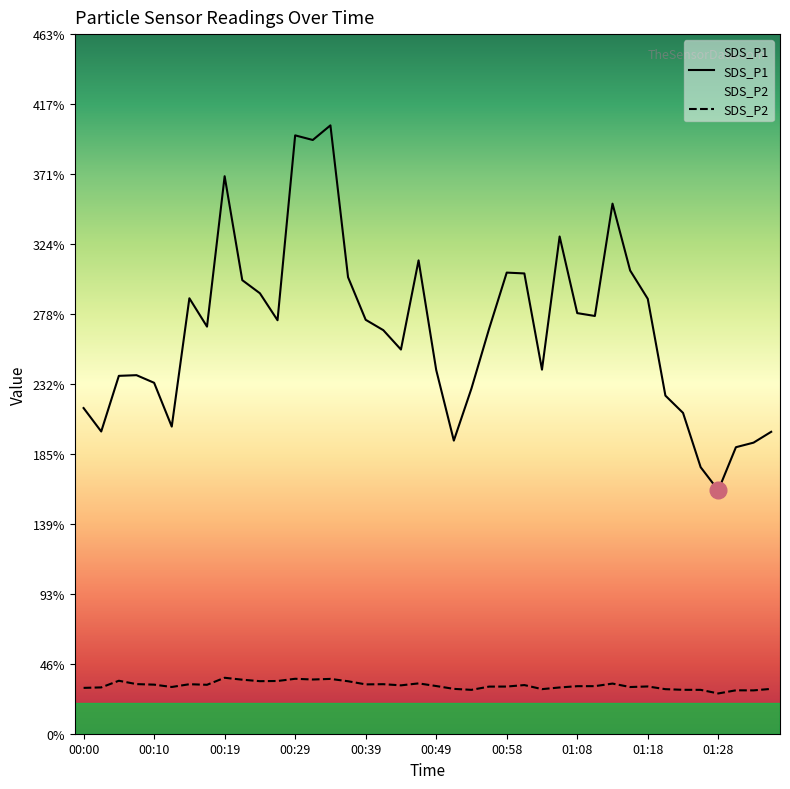

Reading left to right, what are all the values shown in this chart?

SDS_P1: 00:00=215.7	00:02=200.1	00:05=237.0	00:07=237.4	00:10=232.4	00:12=203.4	00:15=288.4	00:17=269.6	00:19=369.2	00:22=300.4	00:24=291.7	00:27=273.8	00:29=396.2	00:32=393.2	00:34=402.9	00:36=302.3	00:39=274.1	00:41=267.2	00:44=254.4	00:46=313.4	00:49=240.9	00:51=194.1	00:54=228.6	00:56=268.1	00:58=305.4	01:01=304.8	01:03=241.1	01:06=329.3	01:08=278.5	01:11=276.6	01:13=351.0	01:16=306.8	01:18=288.0	01:21=223.9	01:23=212.4	01:26=176.5	01:28=161.2	01:30=189.7	01:33=192.8	01:35=199.9
SDS_P2: 00:00=30.4	00:02=30.7	00:05=35.1	00:07=32.9	00:10=32.5	00:12=30.9	00:15=32.8	00:17=32.4	00:19=37.0	00:22=35.8	00:24=34.8	00:27=34.9	00:29=36.4	00:32=35.9	00:34=36.3	00:36=34.8	00:39=32.7	00:41=32.8	00:44=32.0	00:46=33.3	00:49=31.6	00:51=29.7	00:54=29.1	00:56=31.2	00:58=31.2	01:01=32.2	01:03=29.5	01:06=30.6	01:08=31.5	01:11=31.5	01:13=33.2	01:16=30.9	01:18=31.3	01:21=29.5	01:23=29.1	01:26=29.1	01:28=26.7	01:30=28.8	01:33=28.7	01:35=29.7